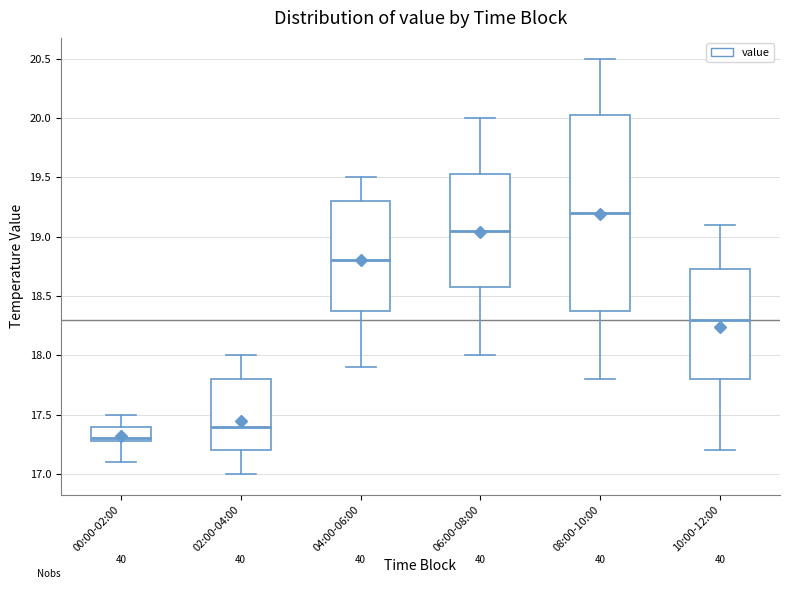

Where is the upper edge of the box for 02:00-04:00 on the y-axis? The values are not printed on the chart, so give them approximately, as read against the axis.

17.80